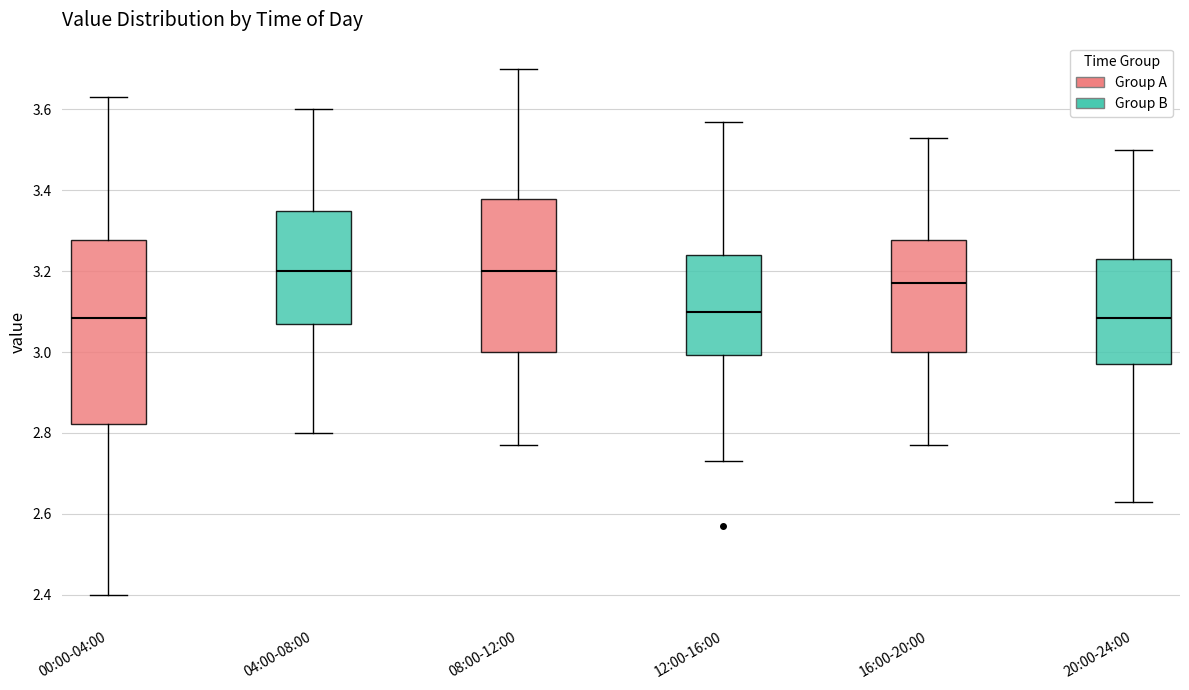

Where is the lower edge of the box for 16:00-20:00 on the y-axis? The values are not printed on the chart, so give them approximately, as read against the axis.

3.00